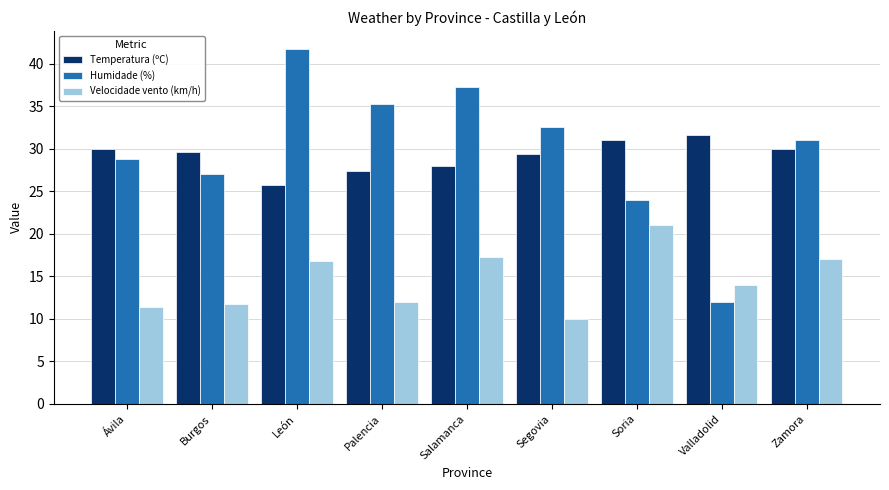

What is the minimum value shown in the chart?

10.0